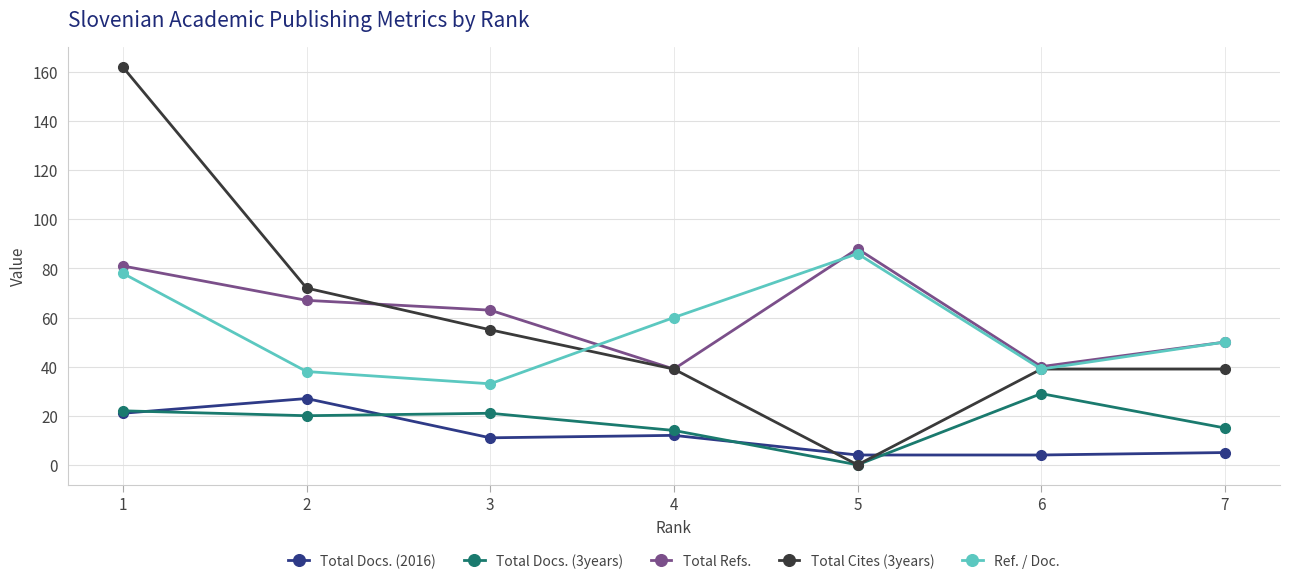

Rank the series by their maximum value, from lowest to highest.

Total Docs. (2016), Total Docs. (3years), Ref. / Doc., Total Refs., Total Cites (3years)